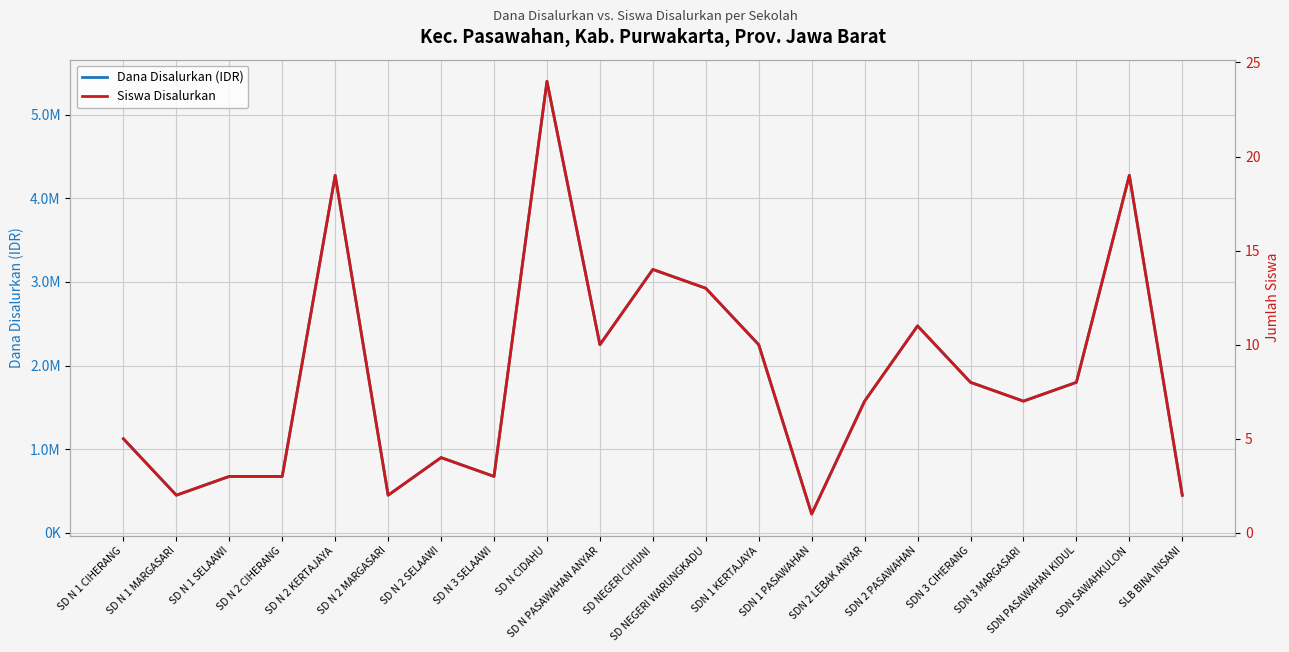

Which series has the largest total across all categories?

Dana Disalurkan (IDR)